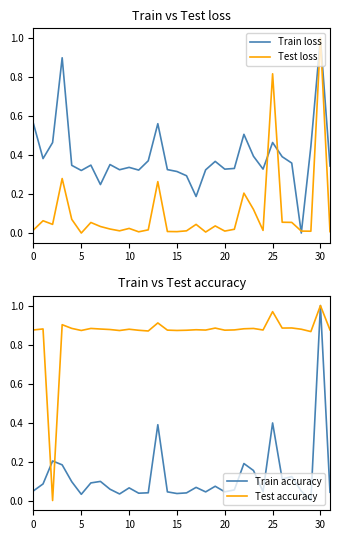

What is the sum of all Train accuracy values?

4.0